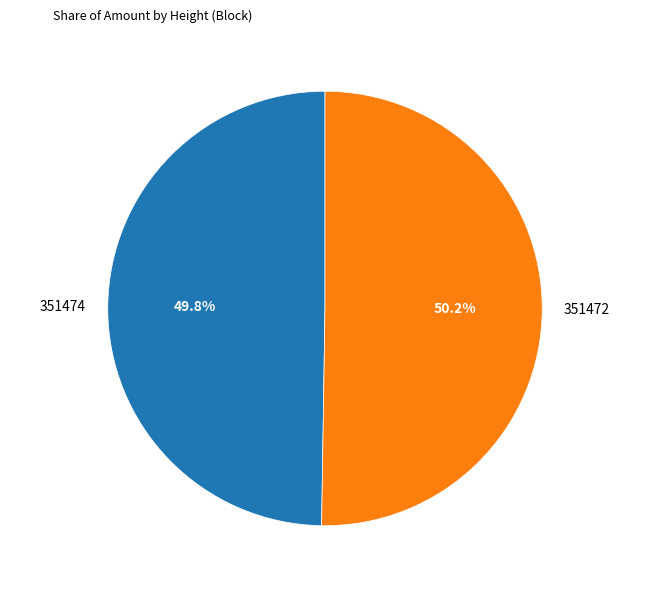

Is it true that 351474 is 39% of the pie?

False